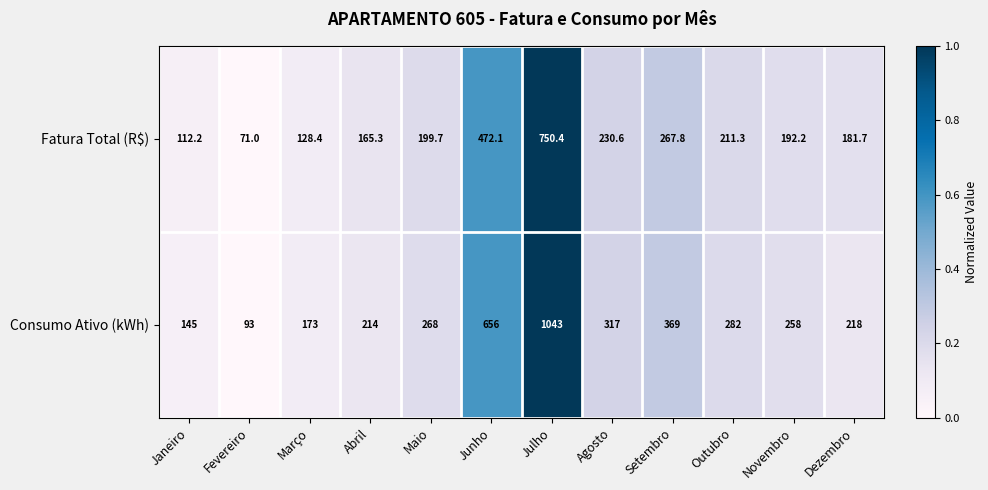

What is the maximum value shown in the chart?

1043.0